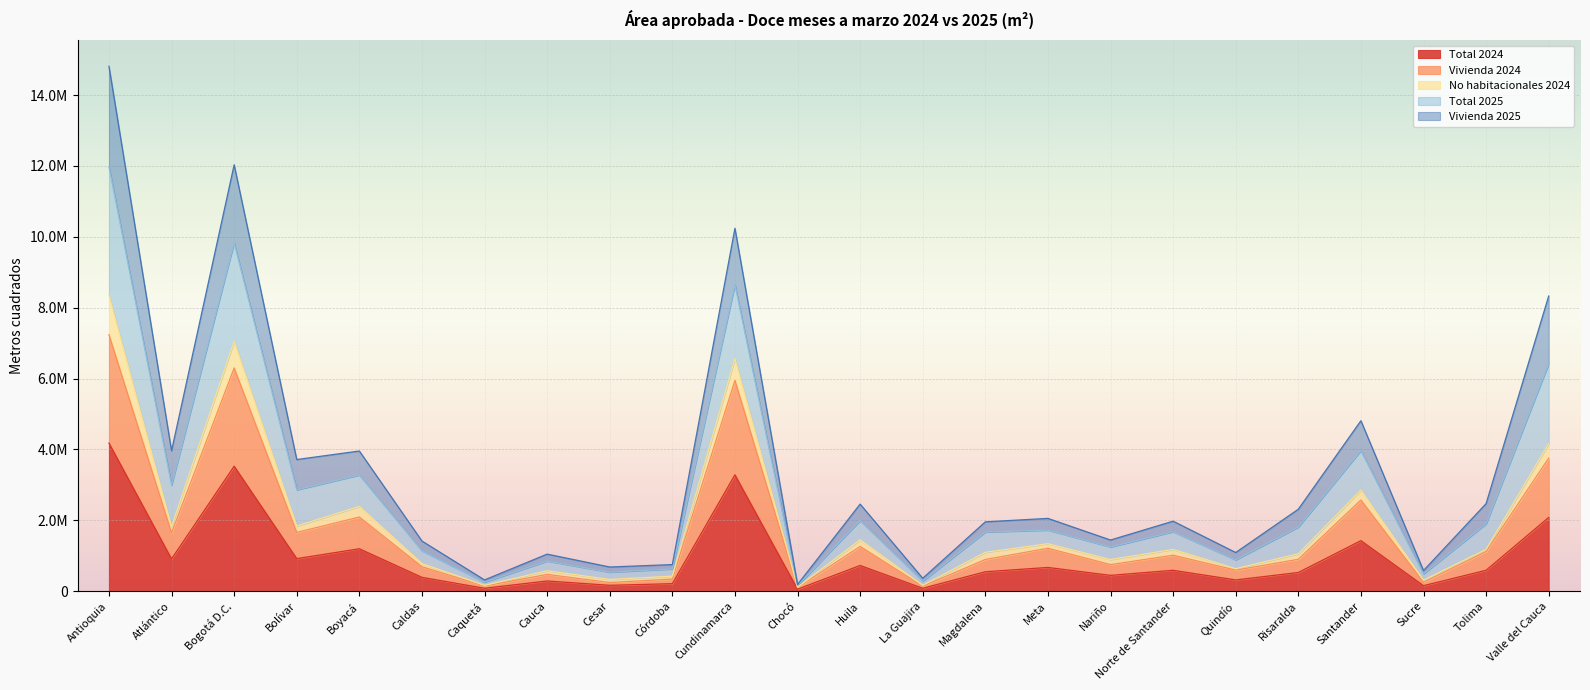

What are all the series names shown in the legend?

Total 2024, Vivienda 2024, No habitacionales 2024, Total 2025, Vivienda 2025